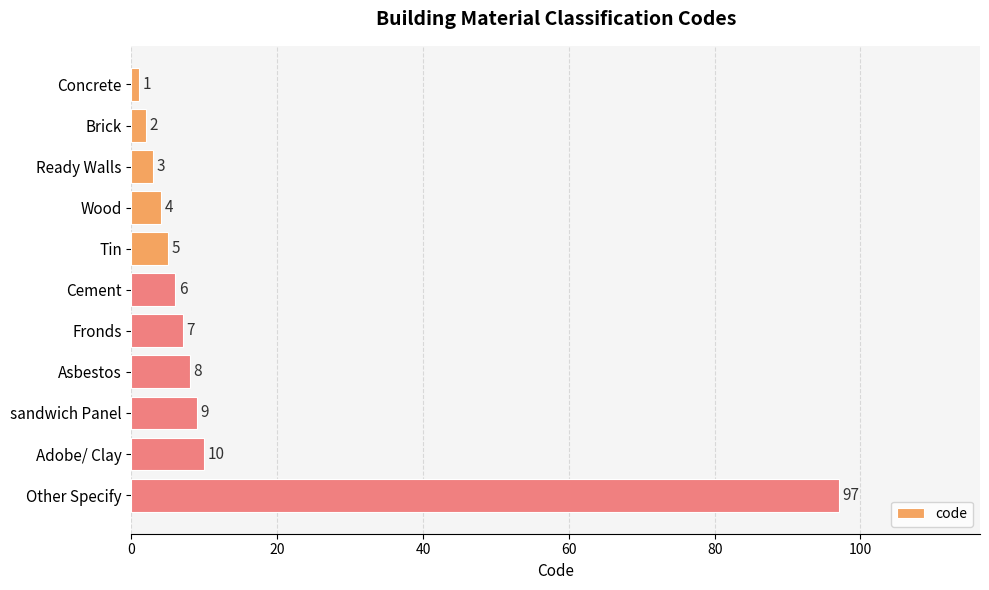

Between Tin and Adobe/ Clay, which is larger?

Adobe/ Clay